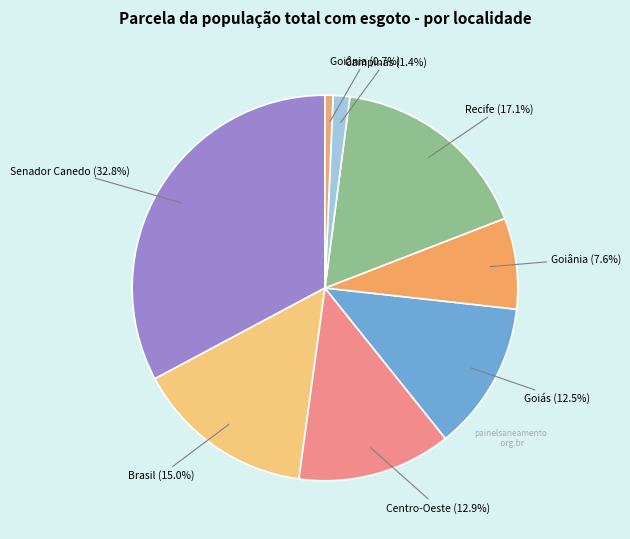

How many slices are in this pie chart?

8